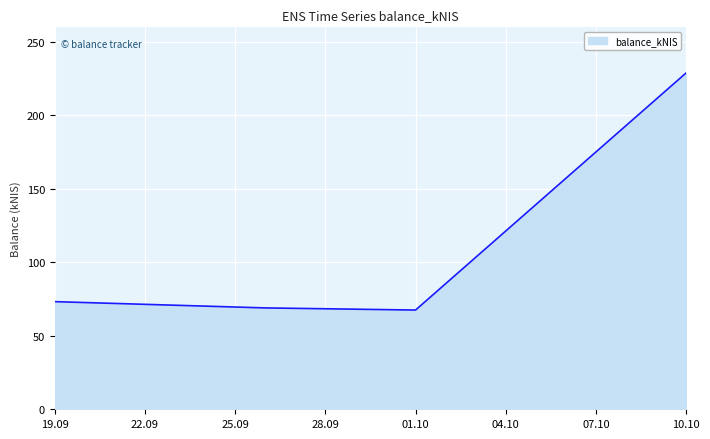

What is the maximum value shown in the chart?

229.0